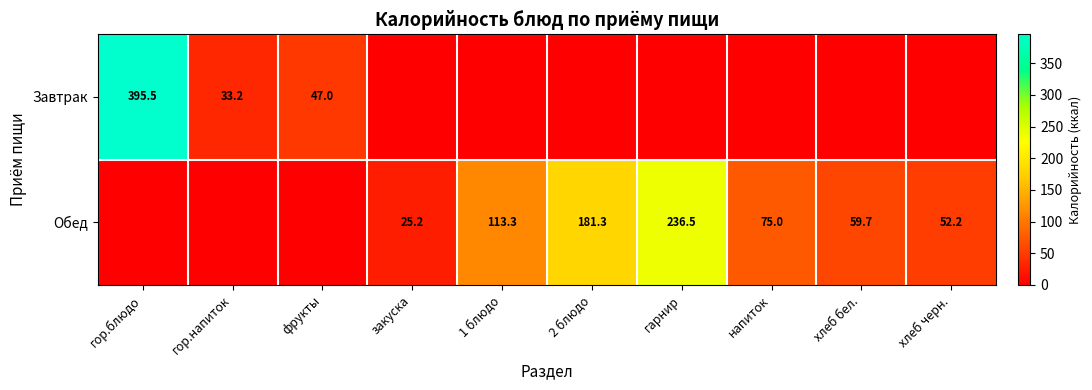

What is the sum of the Обед values at хлеб черн. and 1 блюдо?

165.5